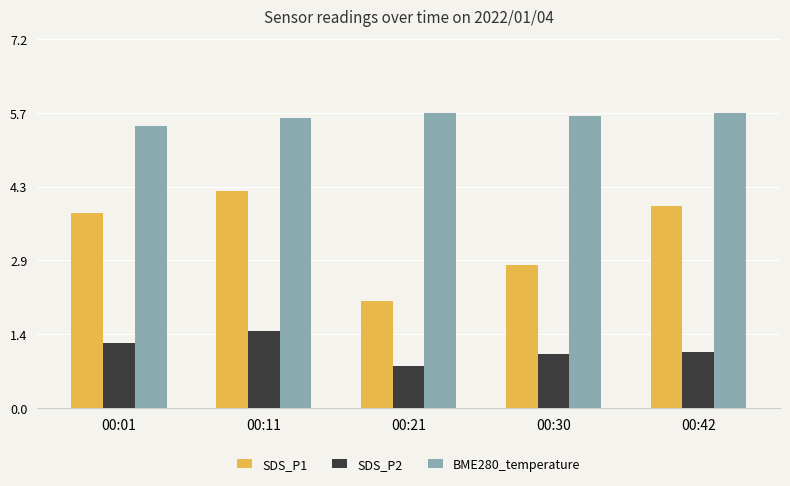

What is the value of the SDS_P2 bar at the 1st from the left?

1.3